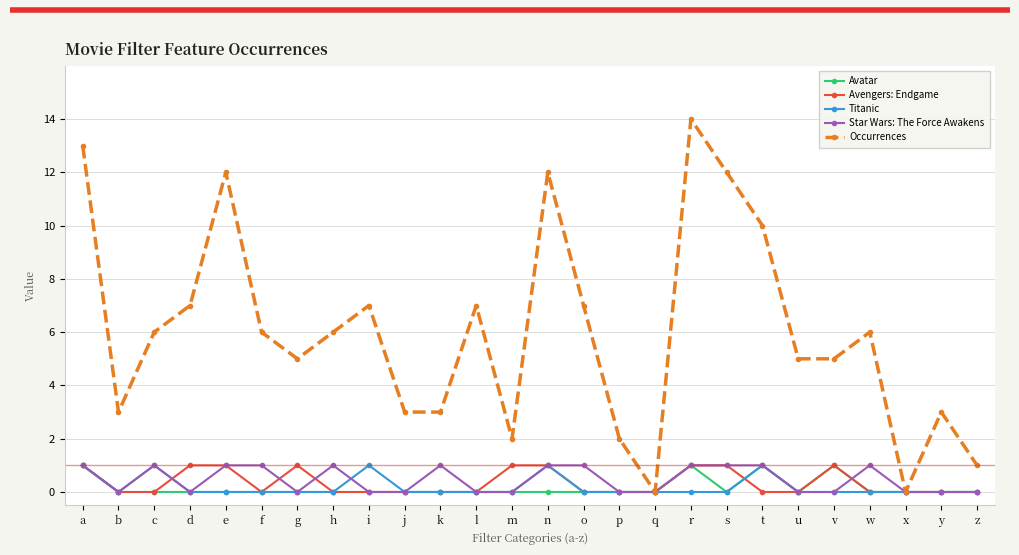

How many distinct data groups are displayed?

5